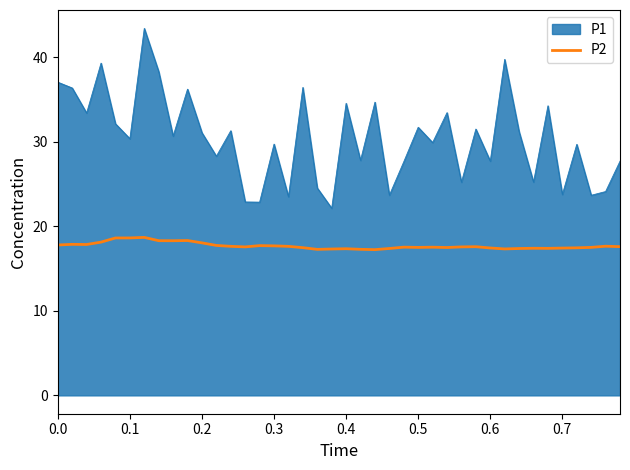

What is the minimum value shown in the chart?

17.2